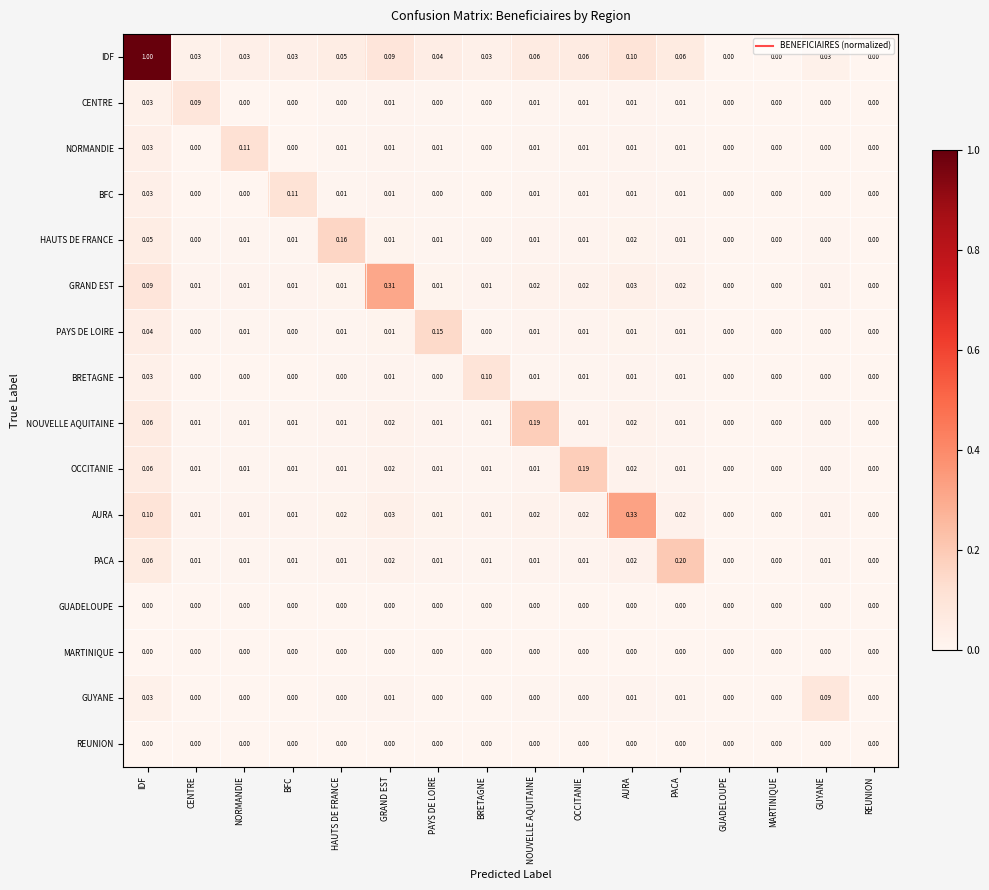

At which label does PACA reach its peak?

PACA